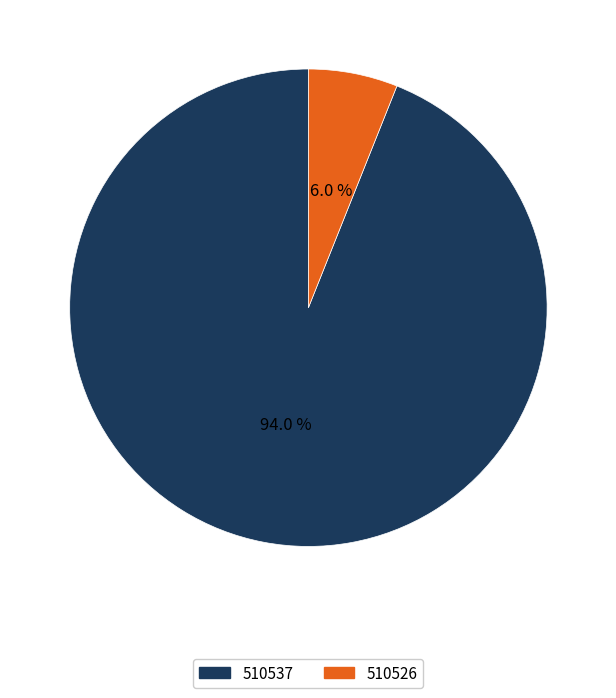

Combined, do 510537 and 510526 account for over 50%?

Yes